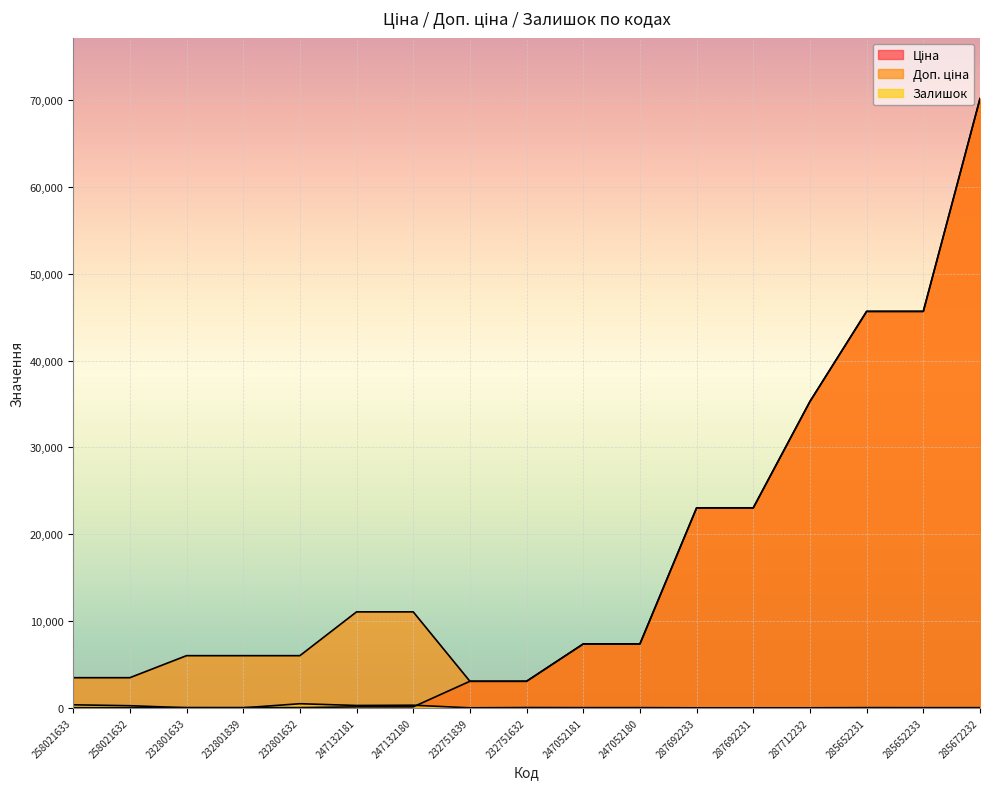

Does the chart display data point markers on the line(s)?

No